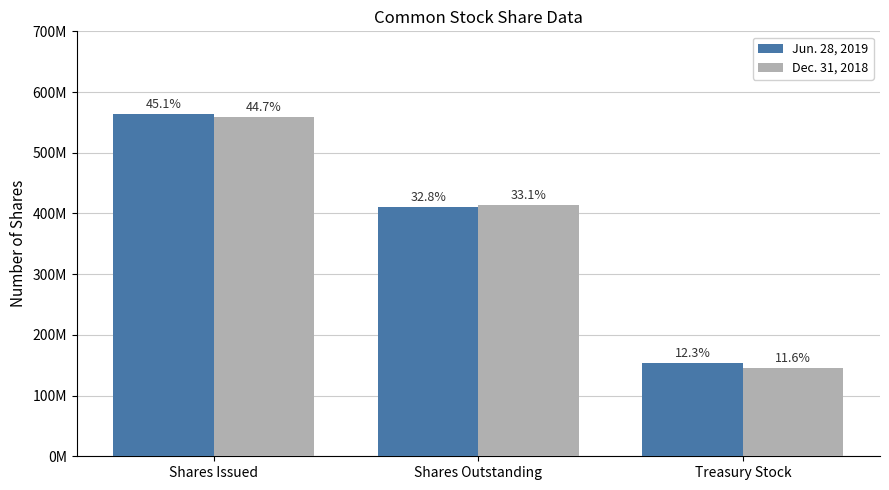

Are the bars horizontal?

No